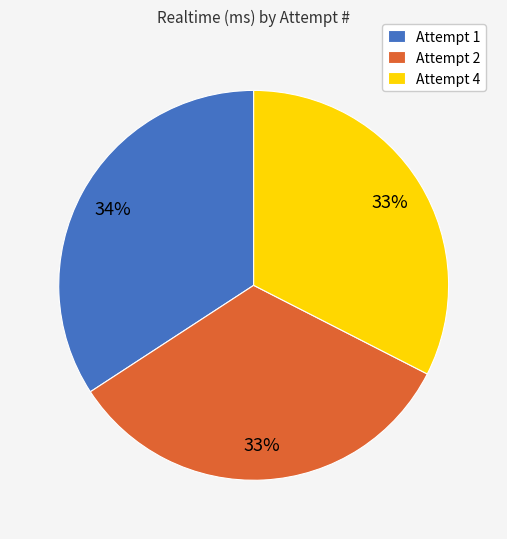

What percentage is the Attempt 1 slice, to the nearest percent?

34%